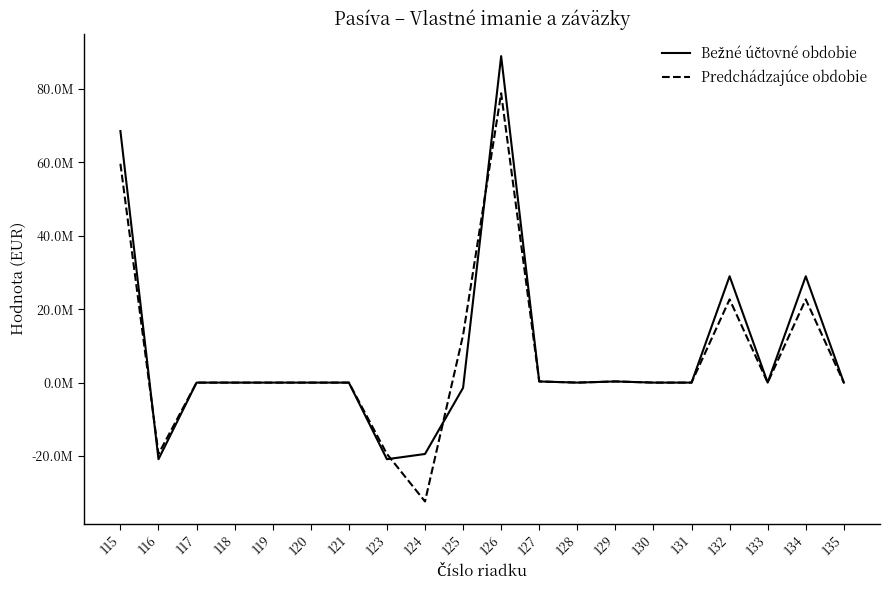

Reading right to left, extract all data points from this chart.

Bežné účtovné obdobie: 135=0.0	134=28935548.7	133=0.0	132=28946240.2	131=0.0	130=0.0	129=313948.2	128=0.0	127=313948.2	126=88852745.1	125=-1424690.9	124=-19422184.6	123=-20846875.4	121=0.0	120=0.0	119=0.0	118=0.0	117=0.0	116=-20846875.4	115=68460238.7
Predchádzajúce obdobie: 135=0.0	134=22644803.5	133=0.0	132=22644803.5	131=0.0	130=4437.9	129=313948.2	128=0.0	127=318386.1	126=78750167.0	125=12926397.8	124=-32348582.3	123=-19422184.6	121=0.0	120=0.0	119=0.0	118=0.0	117=0.0	116=-19422184.6	115=59556863.8